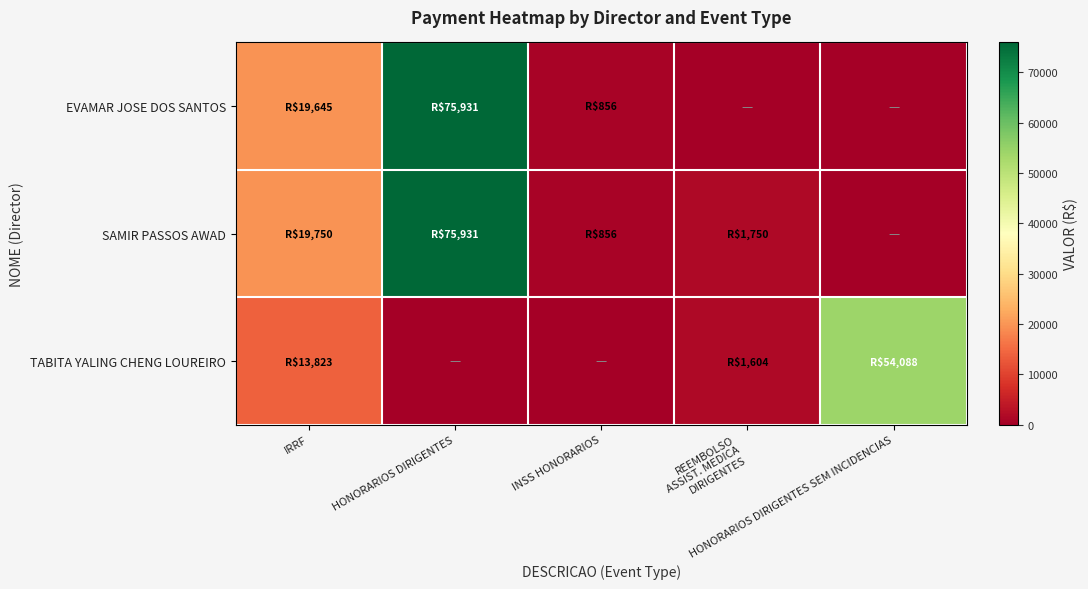

What is the difference between the highest and lowest values at HONORARIOS DIRIGENTES SEM INCIDENCIAS?

54087.8